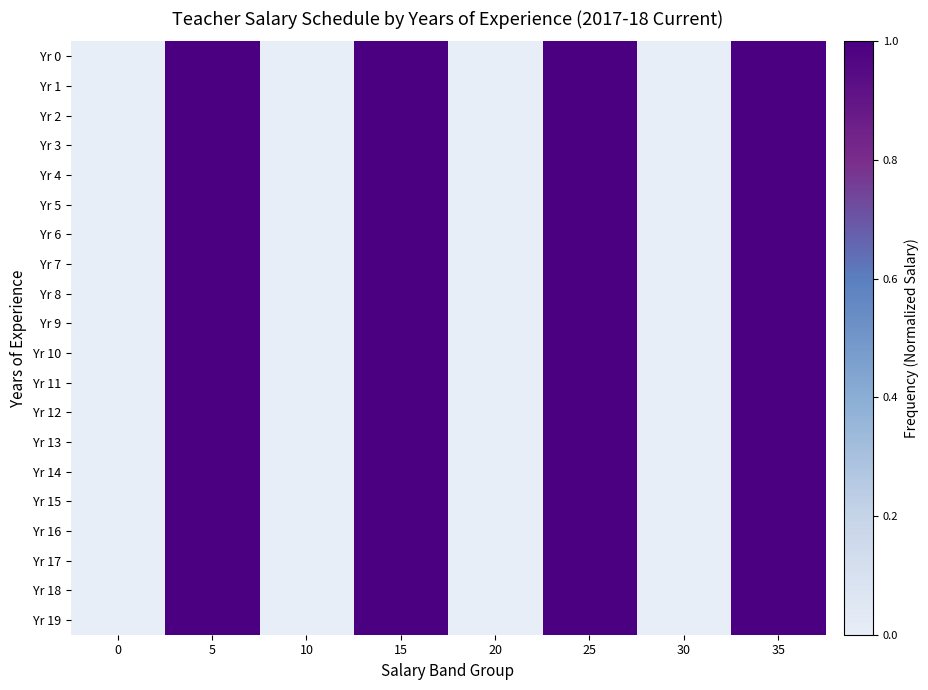

Which has a higher value, 10 or 0?

10